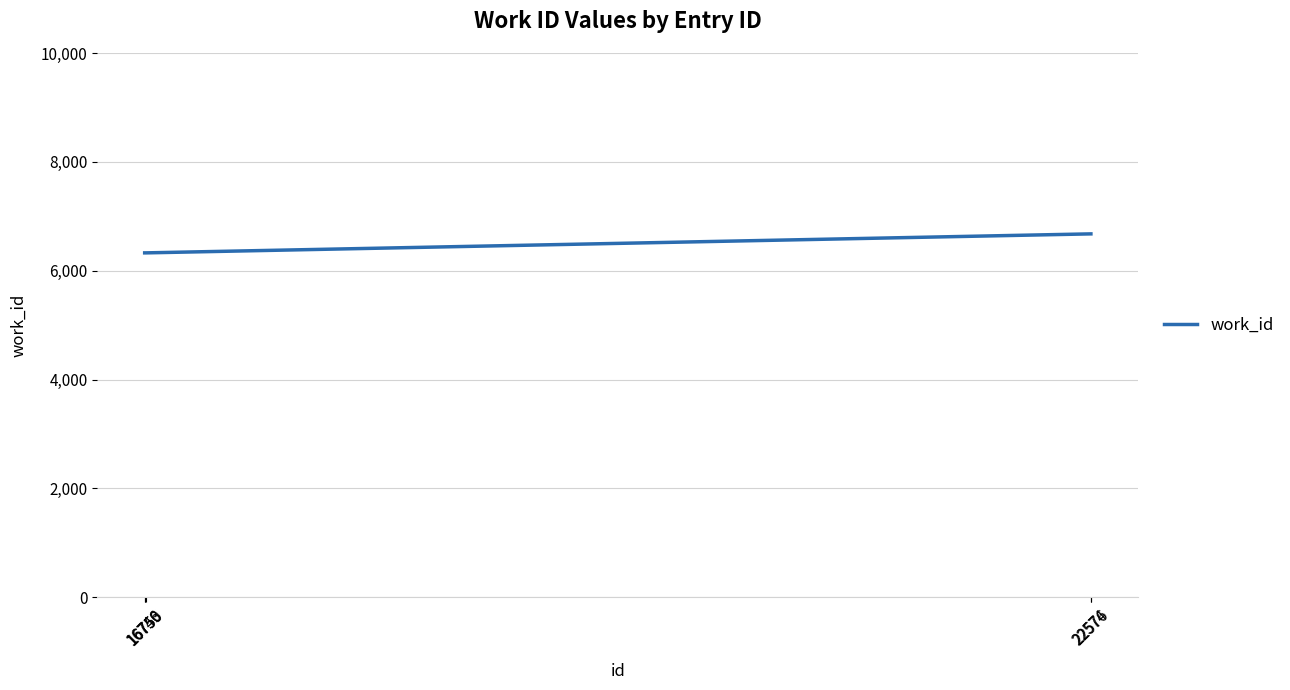

The chart shows a value of 9475 at 16750. True or false?

False